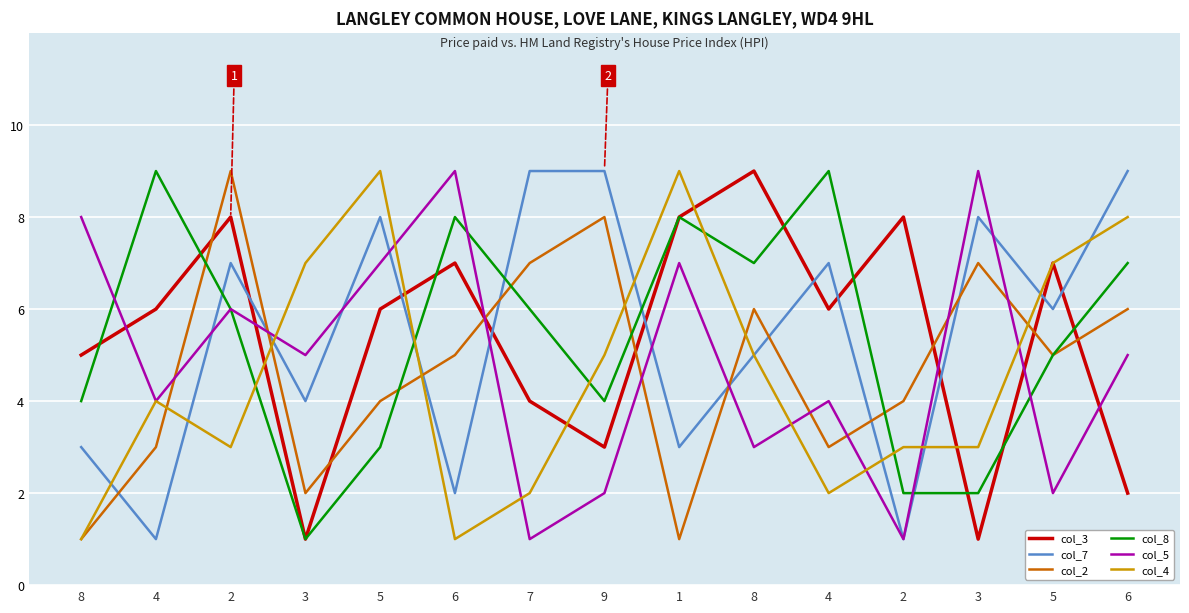

Between 2 and 1, which is larger?

2